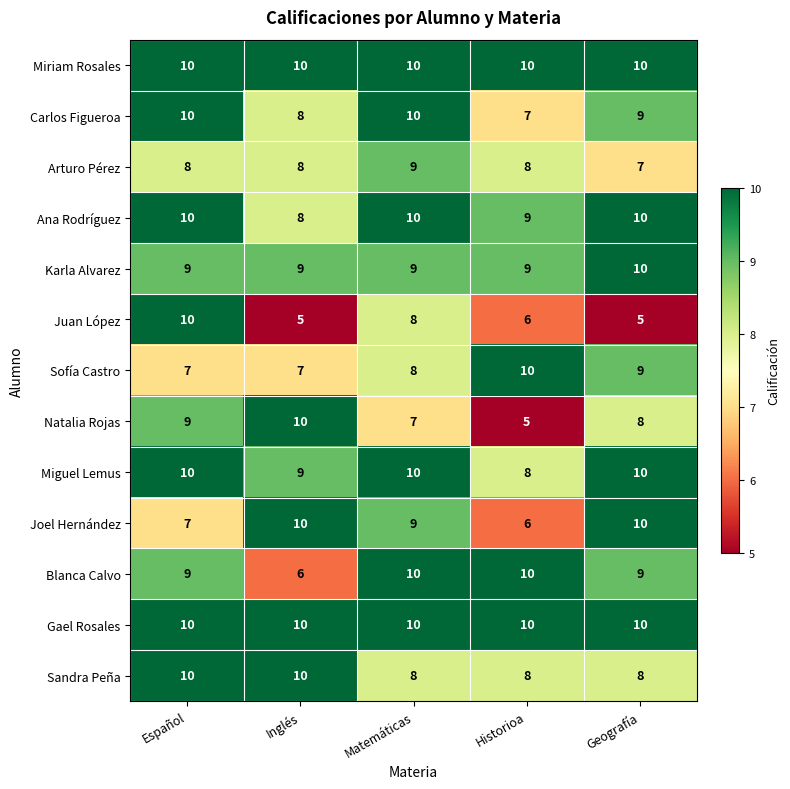

Which series has the widest spread of values?

Juan López